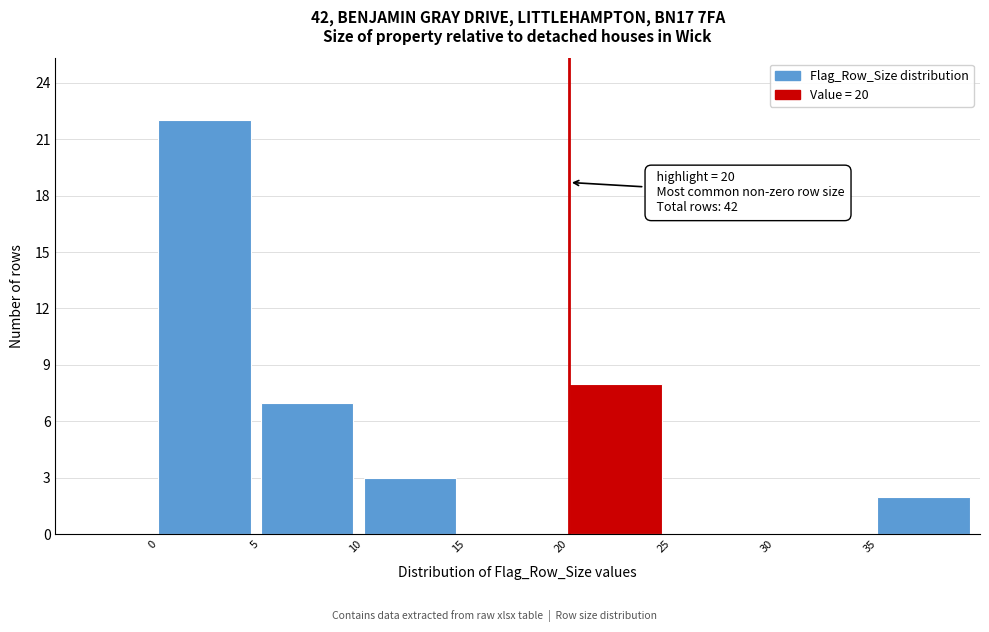

Which range on the x-axis has the tallest bar?

0 to 5